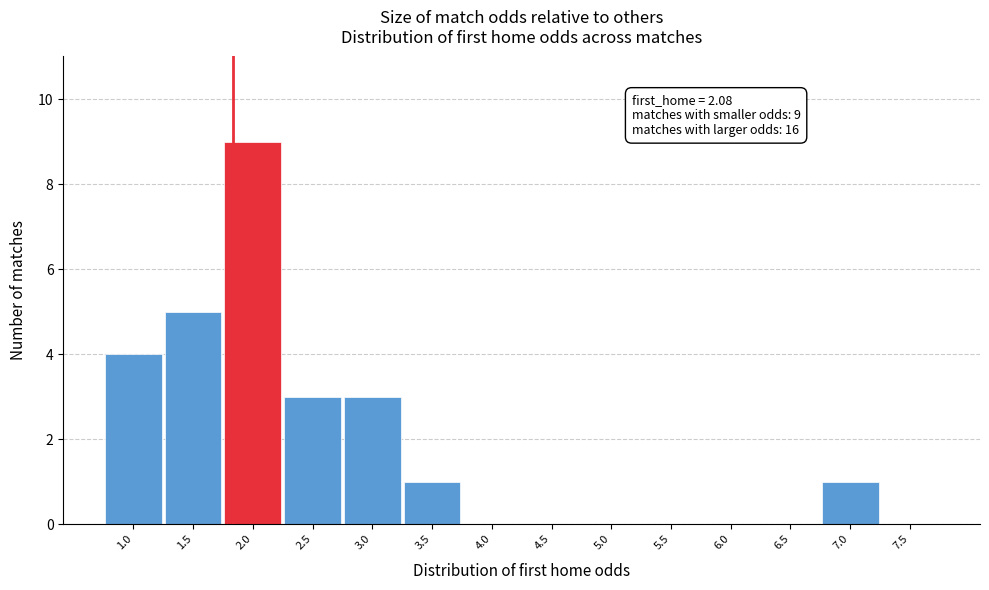

Reading left to right, extract all data points from this chart.

1.0=4	1.5=5	2.0=9	2.5=3	3.0=3	3.5=1	4.0=0	4.5=0	5.0=0	5.5=0	6.0=0	6.5=0	7.0=1	7.5=0